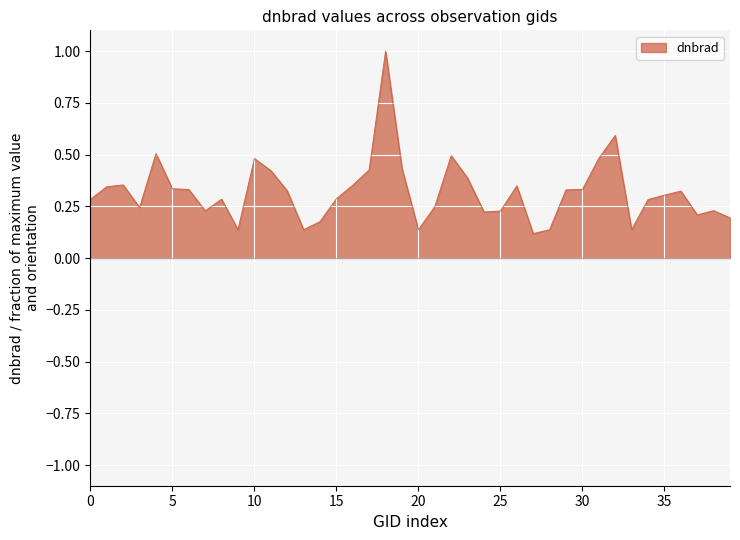

The dnbrad series shows 0.2 at 35. True or false?

False